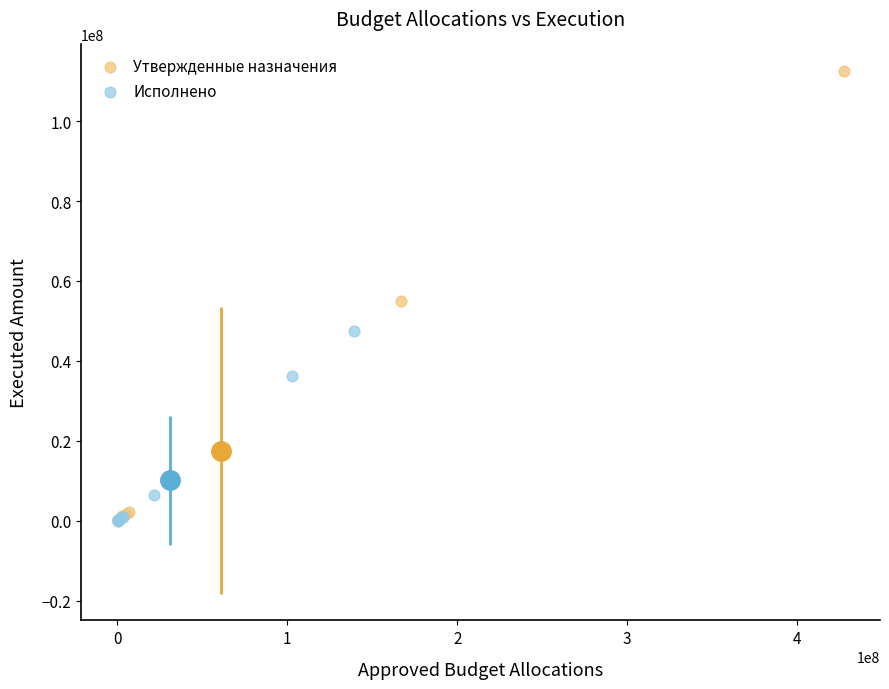

Which series has the largest Y range (max minus min)?

Утвержденные назначения